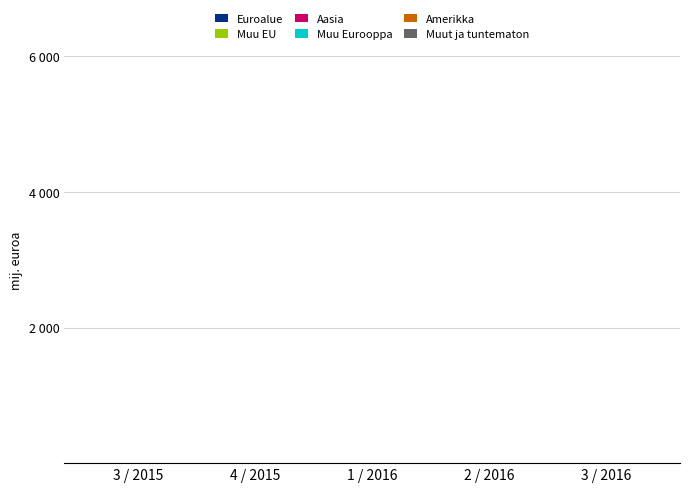

What is the approximate value of Amerikka at 3 / 2015?

0.7